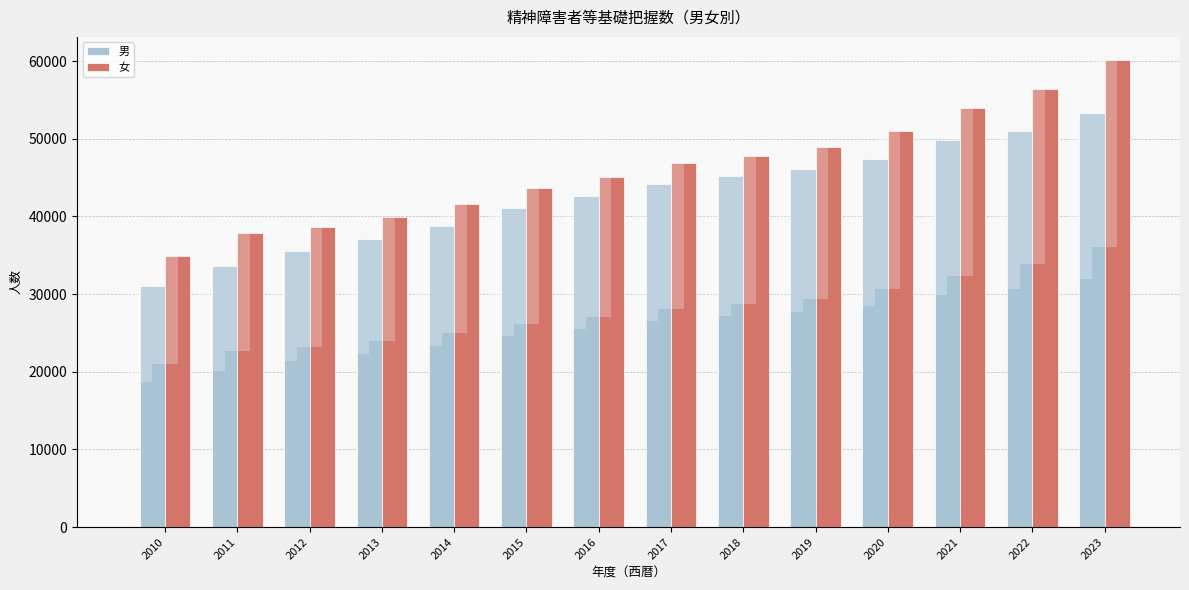

Rank the series at 2014 from highest to lowest value.

女, 男